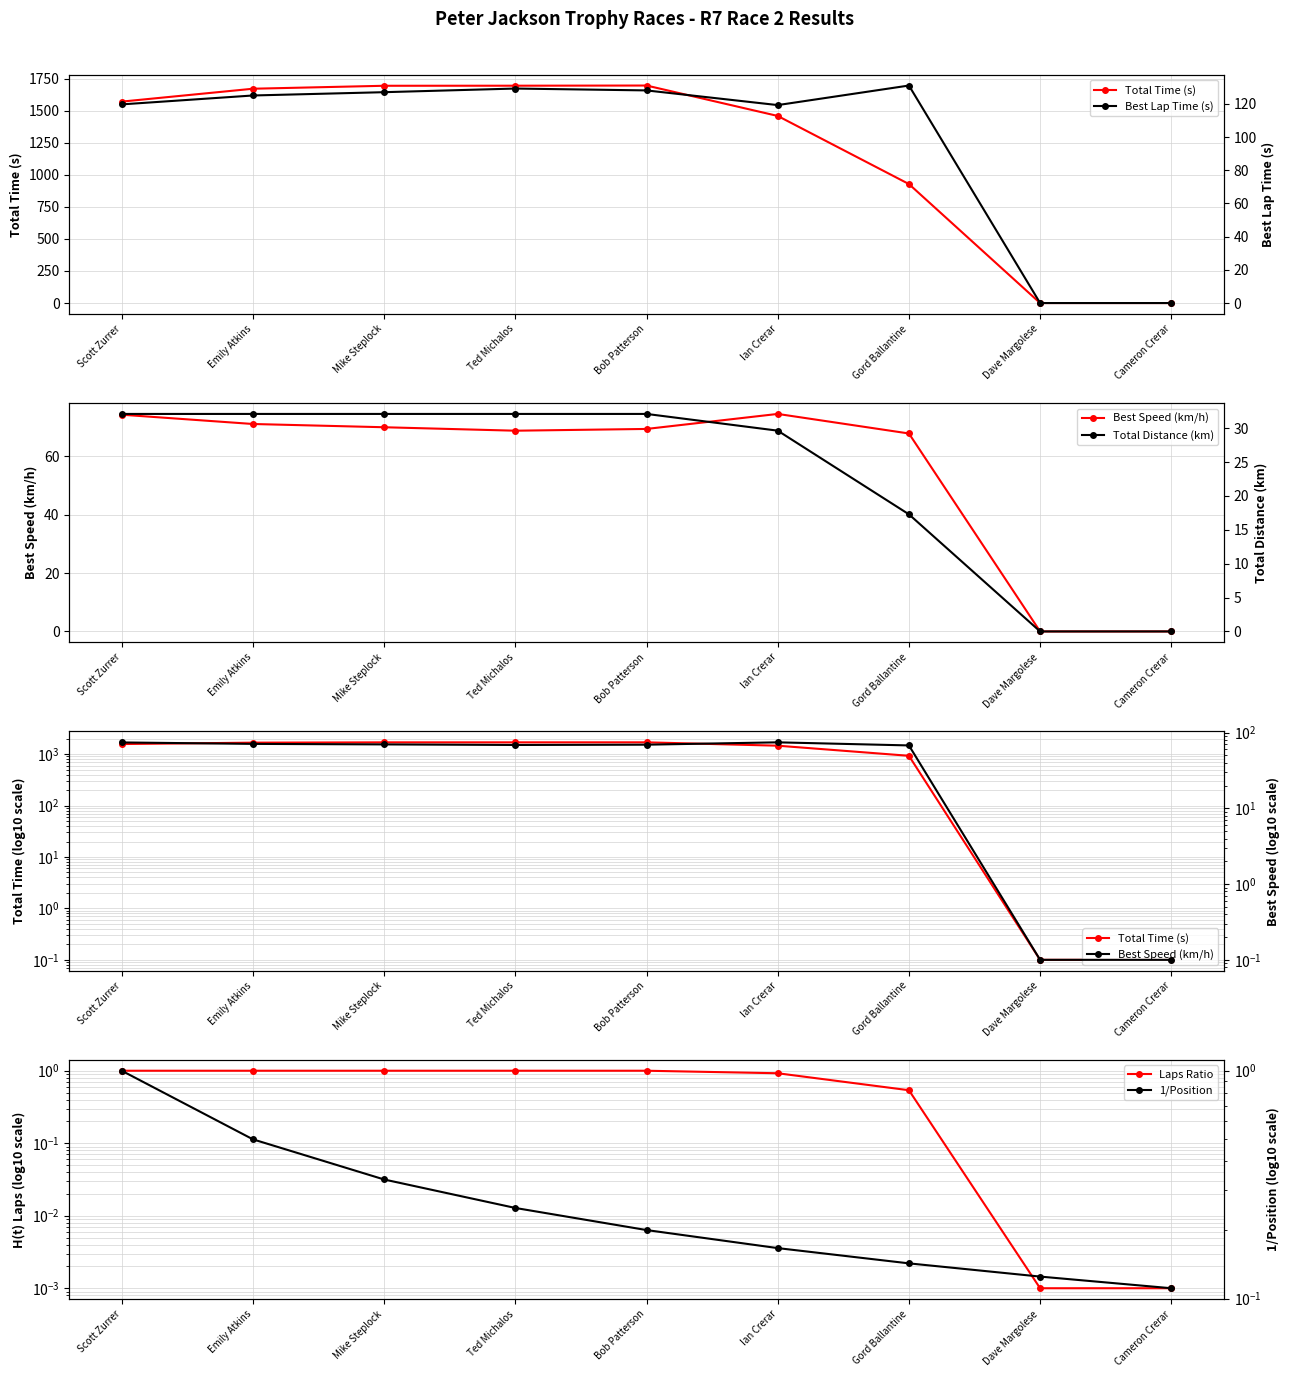

What is the label of the 2nd point from the right?

Dave Margolese